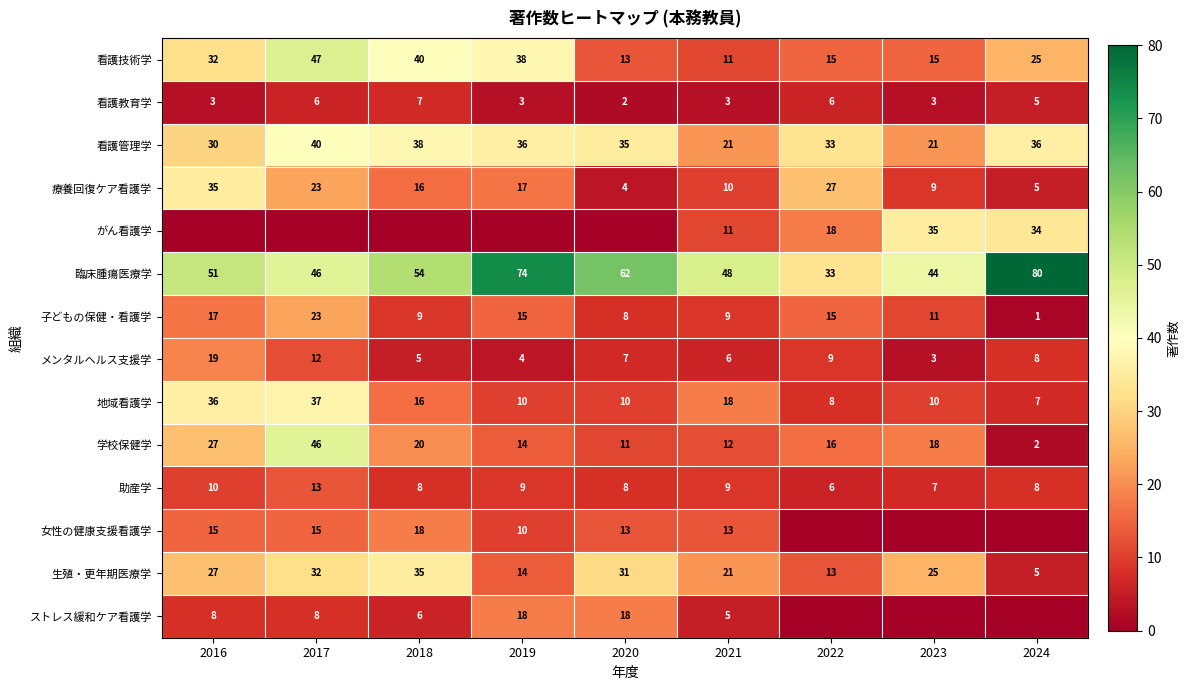

At which category is the sum across all series the highest?

2017